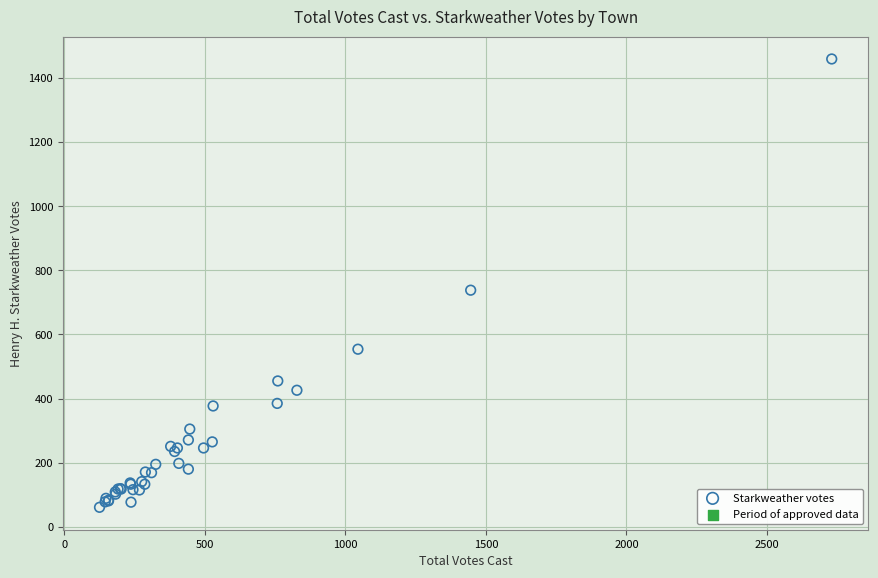

What Y value in the scatter plot is closest to 760?

738